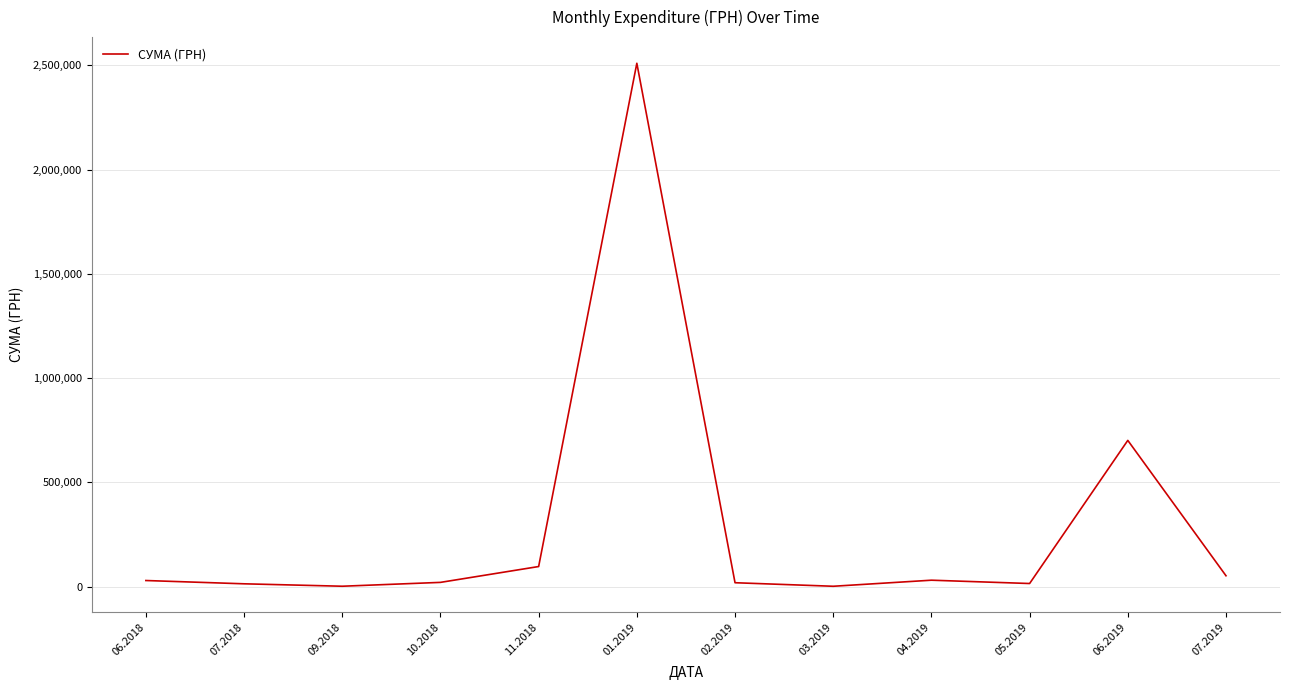

What is the greatest value displayed?

2510363.7